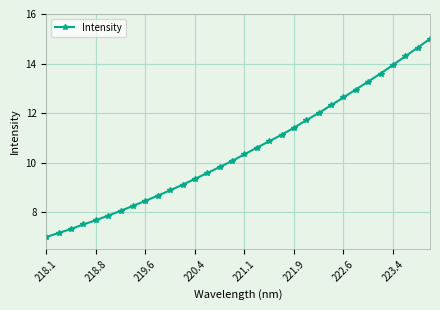

What is the value of the 21st point from the left?

11.4